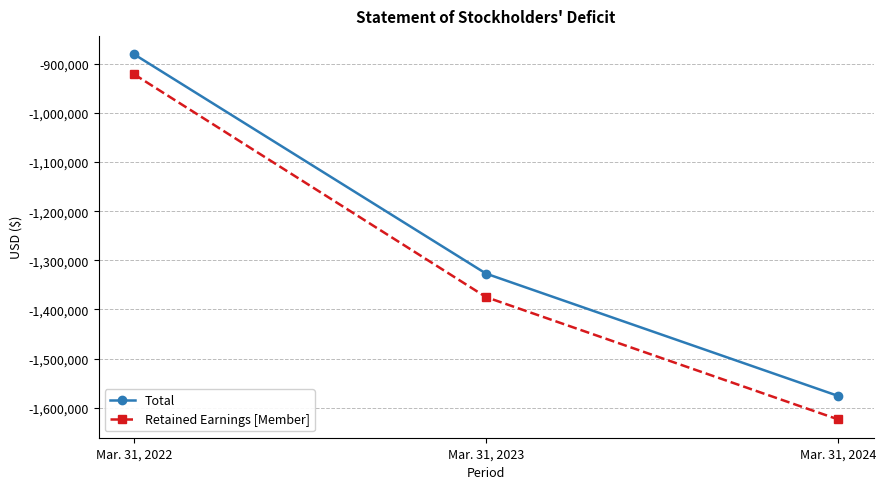

Where is Total nearest to the value -1228204?

Mar. 31, 2023